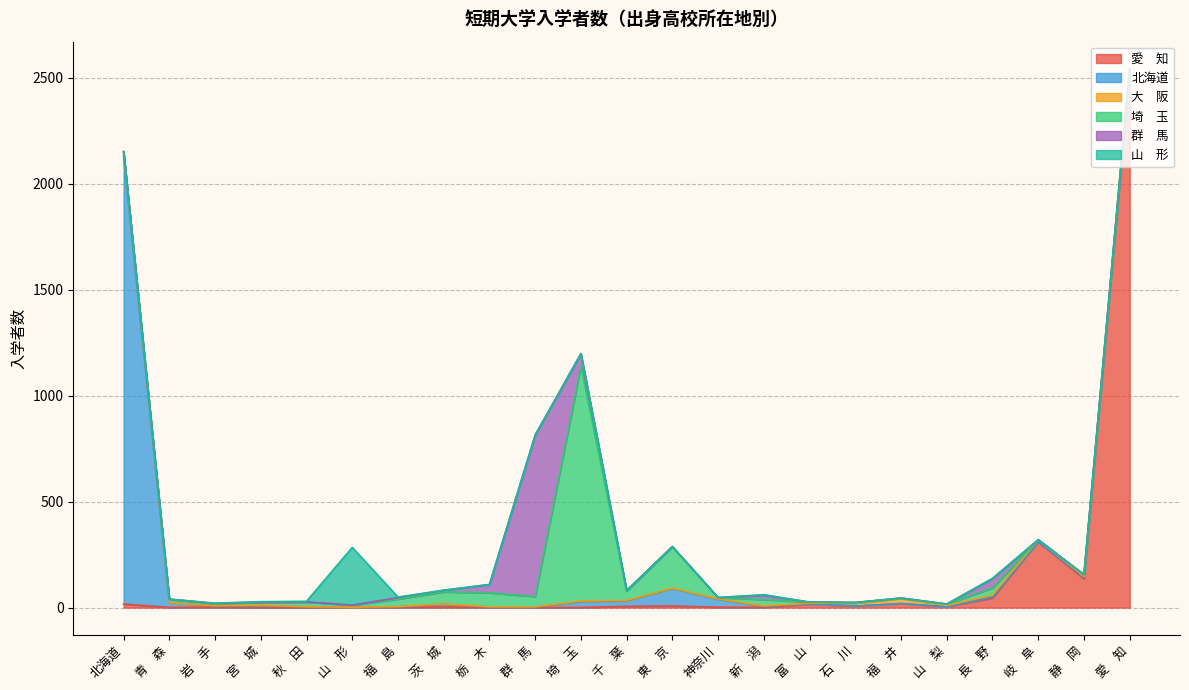

After their last crossing, which series has the higher values: 山　形 or 埼　玉?

埼　玉